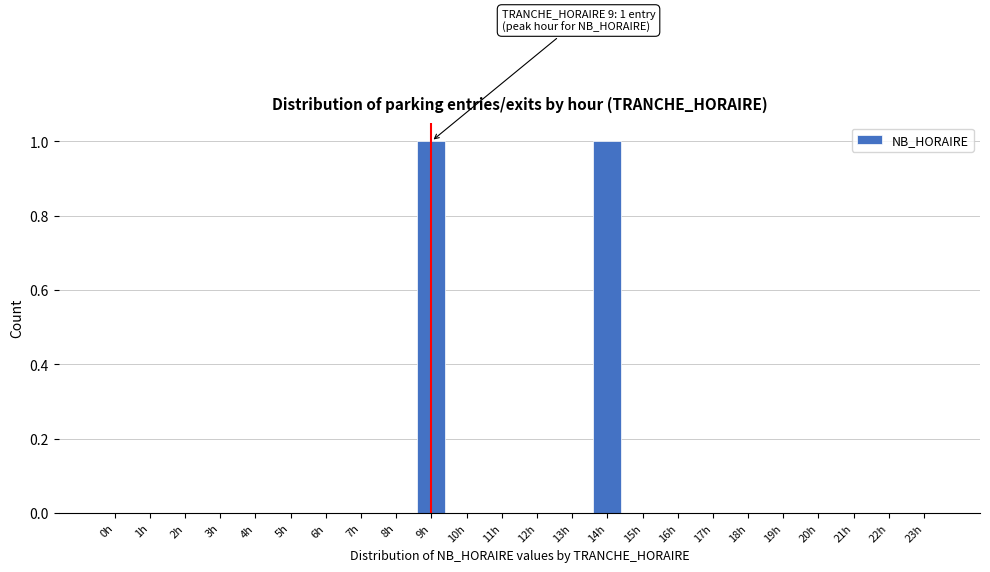

Reading right to left, what are all the values shown in this chart?

23h=0	22h=0	21h=0	20h=0	19h=0	18h=0	17h=0	16h=0	15h=0	14h=1	13h=0	12h=0	11h=0	10h=0	9h=1	8h=0	7h=0	6h=0	5h=0	4h=0	3h=0	2h=0	1h=0	0h=0